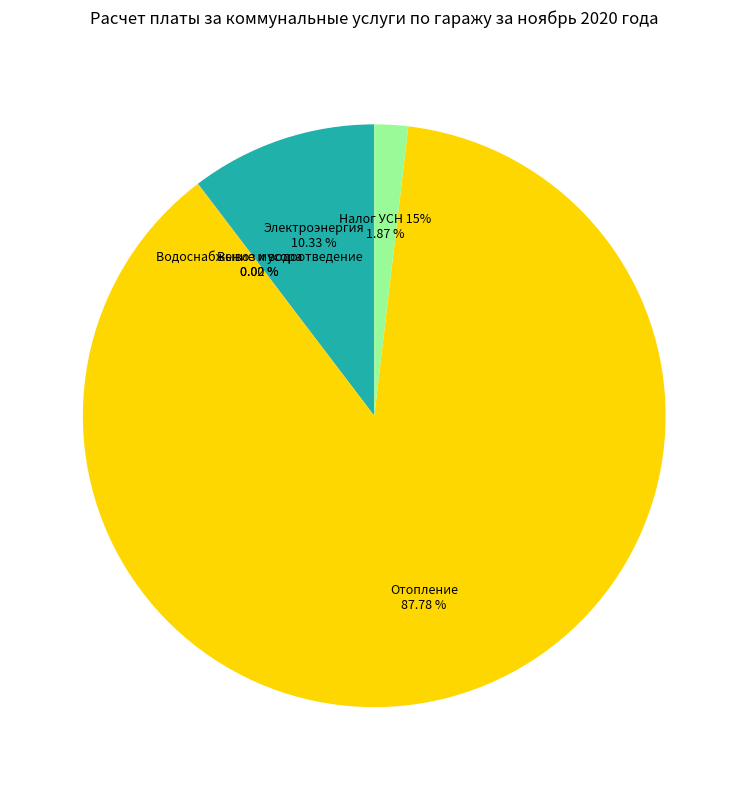

The Отопление slice represents 88% of the pie. True or false?

True